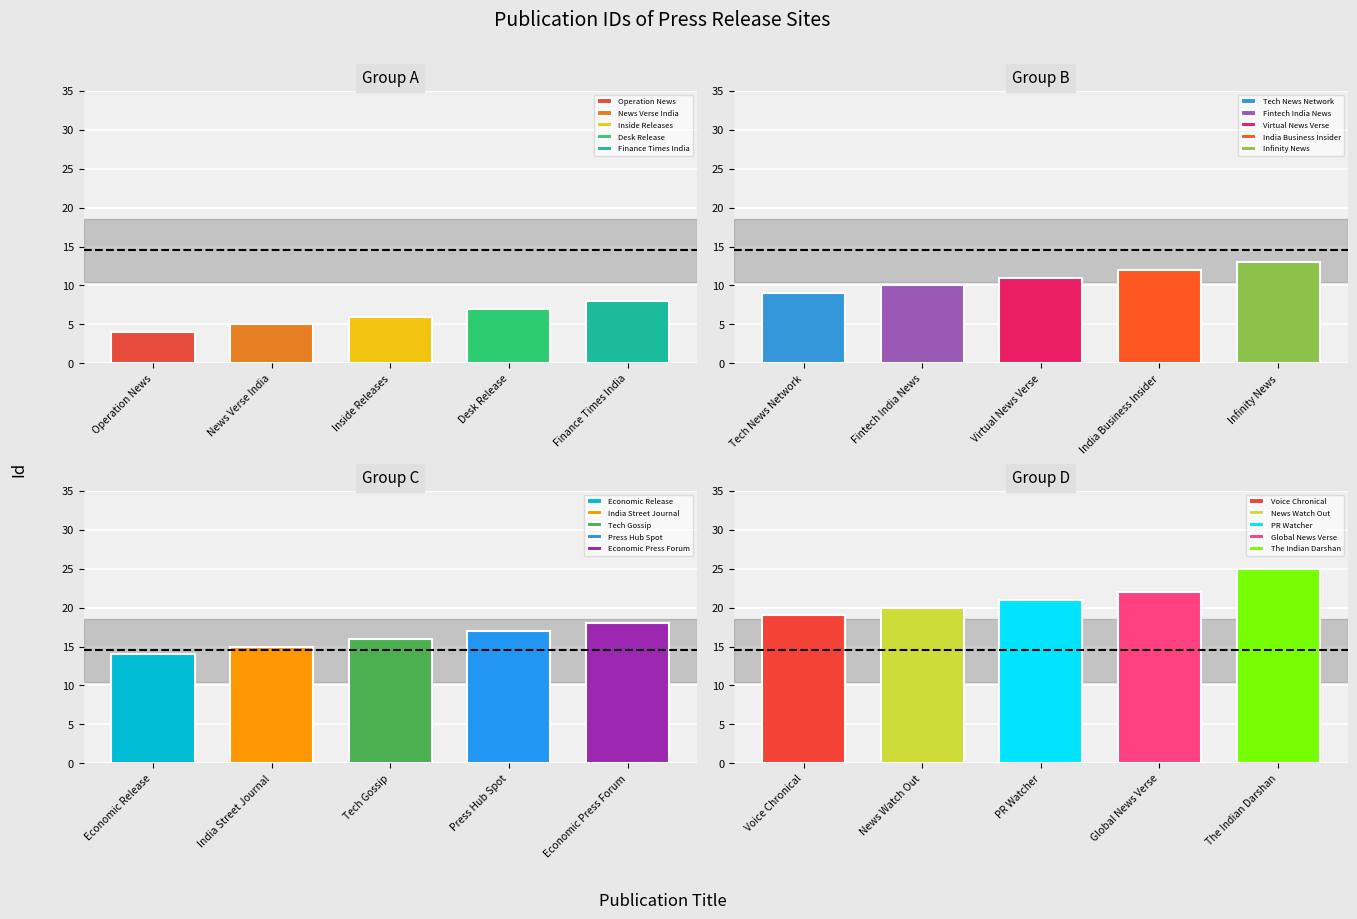

How many data points are less than 14?

10